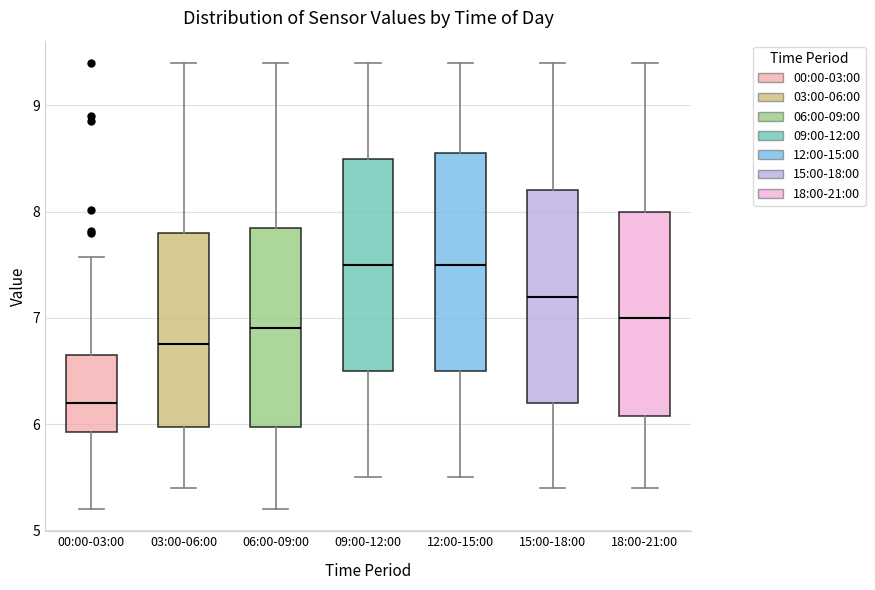

Where is the lower edge of the box for 03:00-06:00 on the y-axis? The values are not printed on the chart, so give them approximately, as read against the axis.

6.0